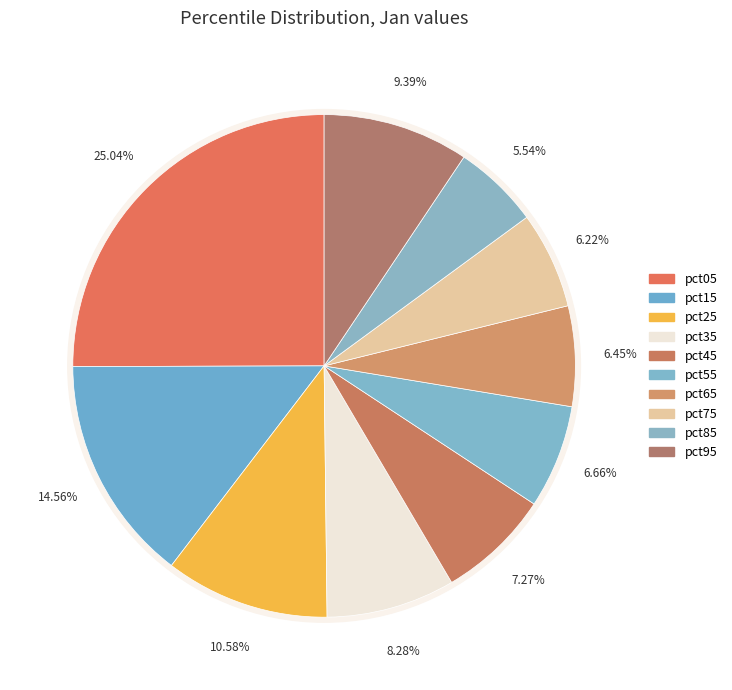

To the nearest percent, what portion does pct55 represent?

7%